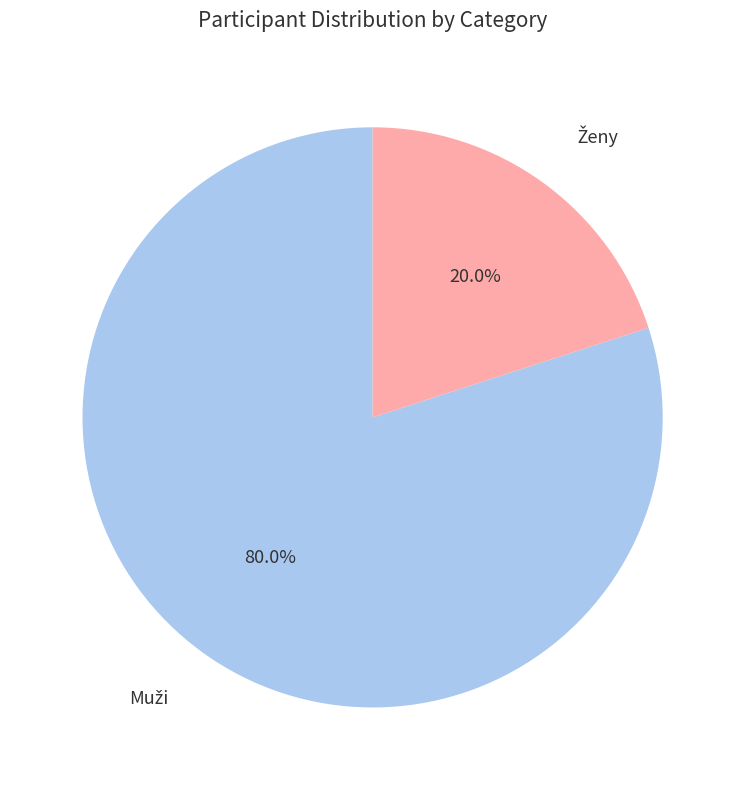

Is there a majority slice in this chart?

Yes